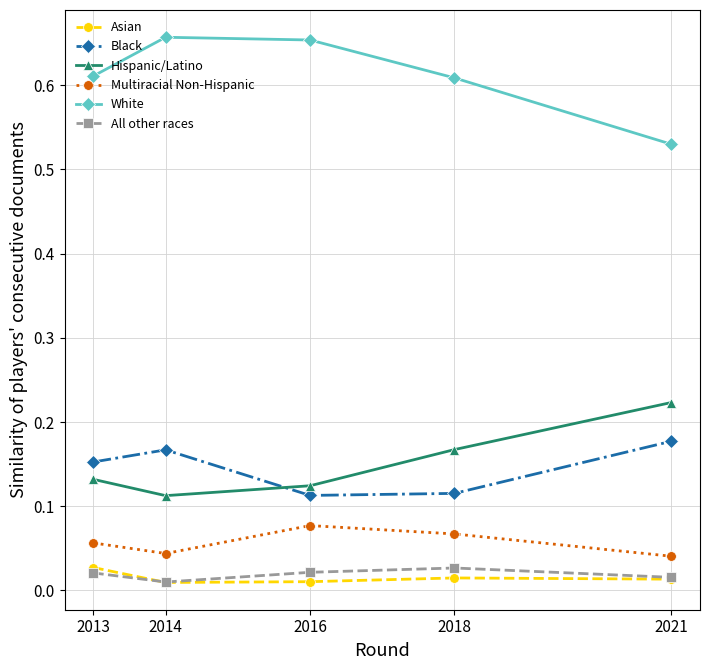

The value of Hispanic/Latino at 2021 is 0.3. True or false?

False